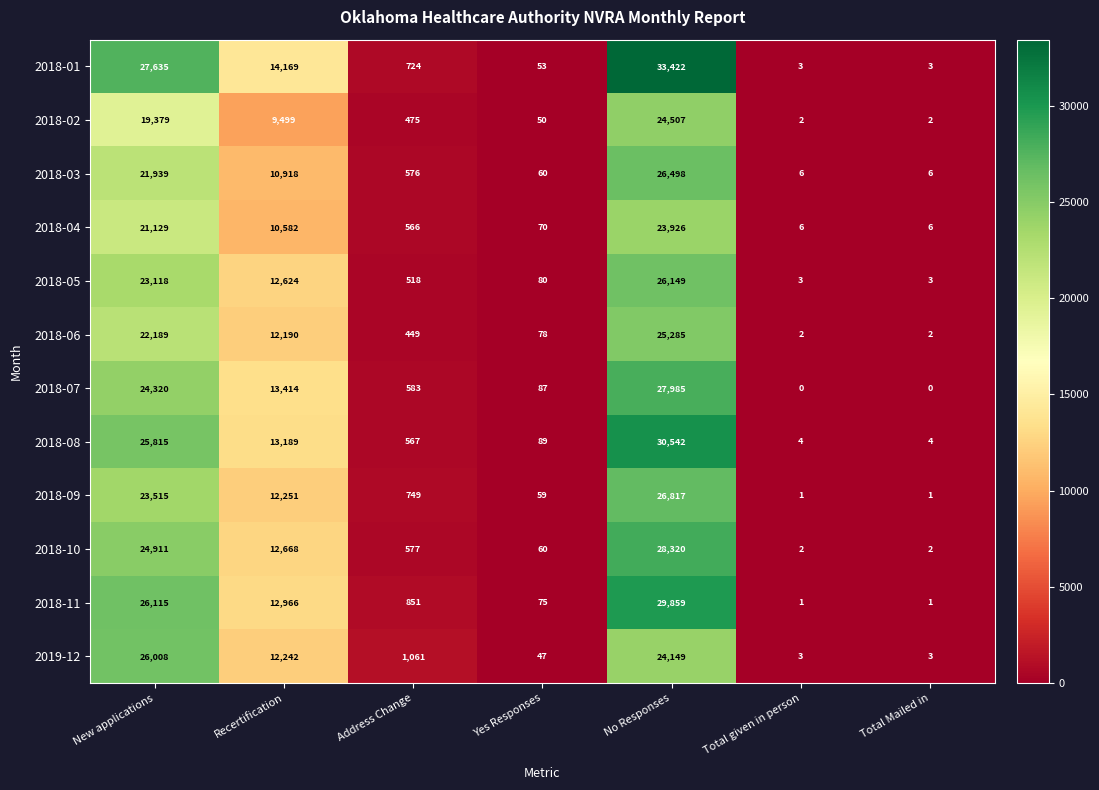

What is the difference between the second highest and minimum values in the 2018-04 series?

21123